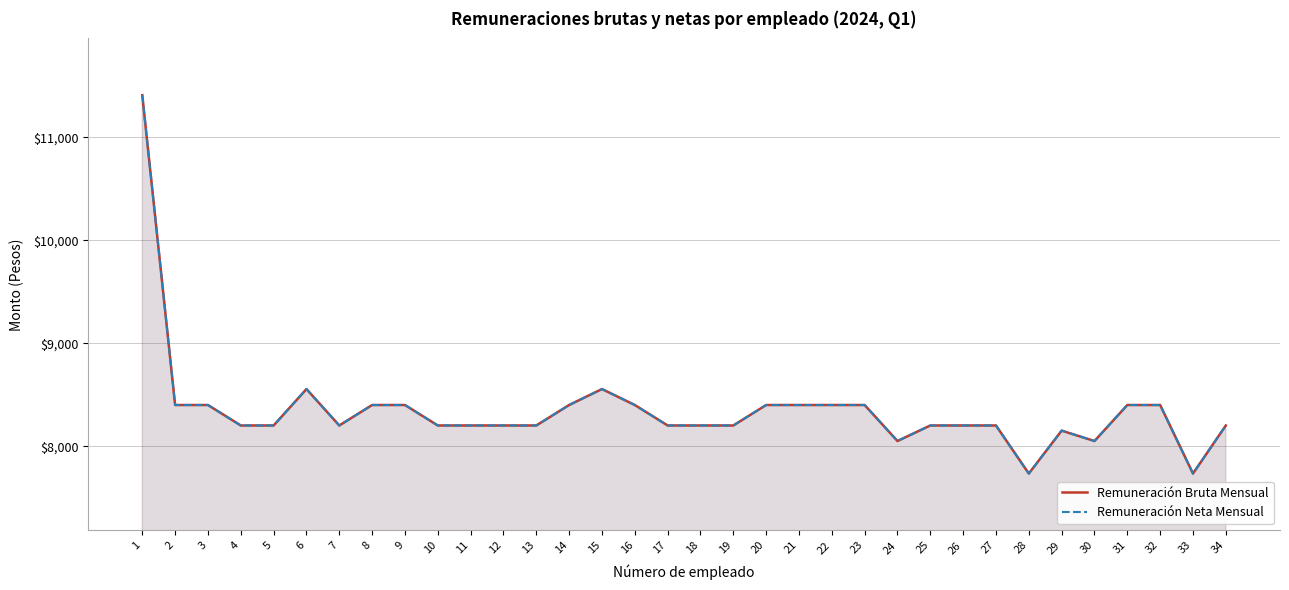

What is the minimum value shown in the chart?

7734